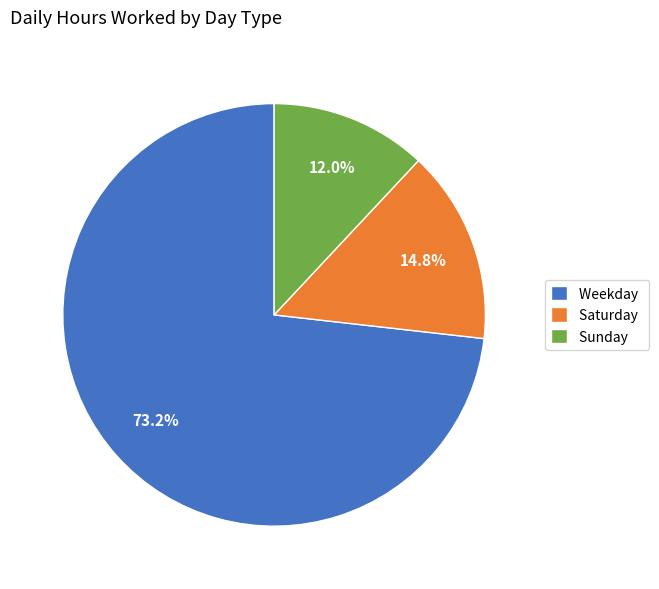

Which slice is the largest?

Weekday